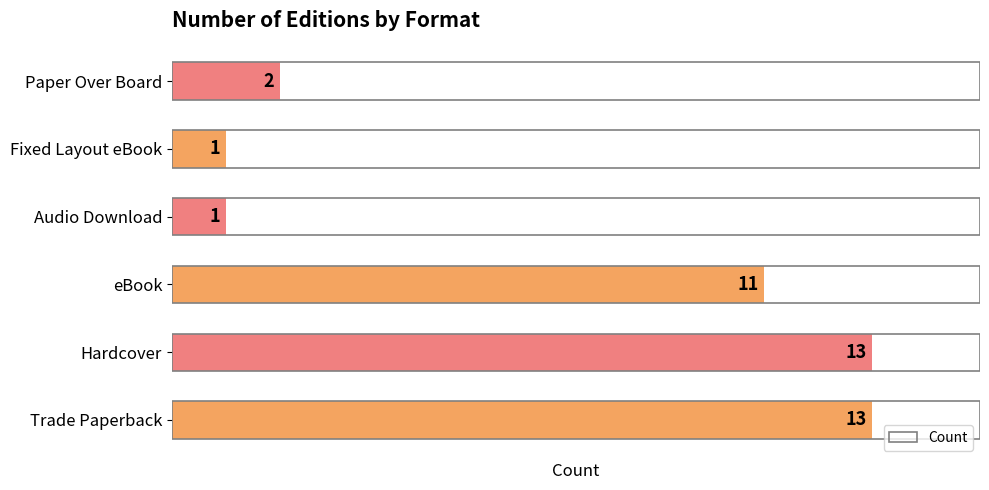

What is the difference between the maximum and minimum values?

12